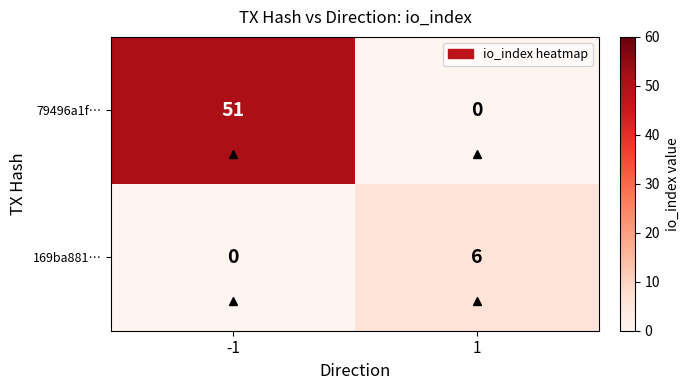

At -1, list the series in order from smallest to largest.

169ba881…, 79496a1f…